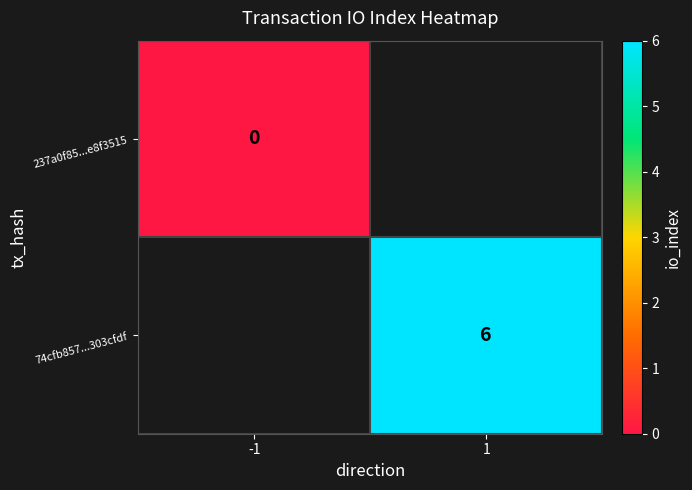

The 74cfb857...303cfdf series shows 6 at 1. True or false?

True